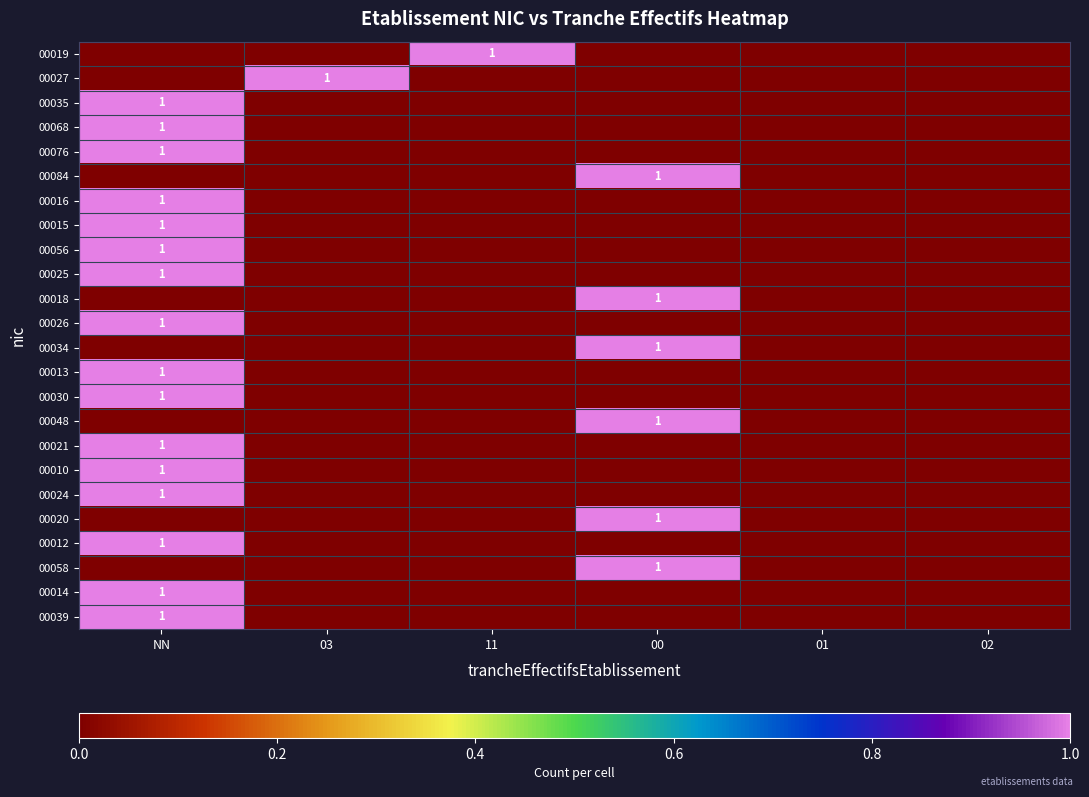

The 00030 series shows 0 at NN. True or false?

False